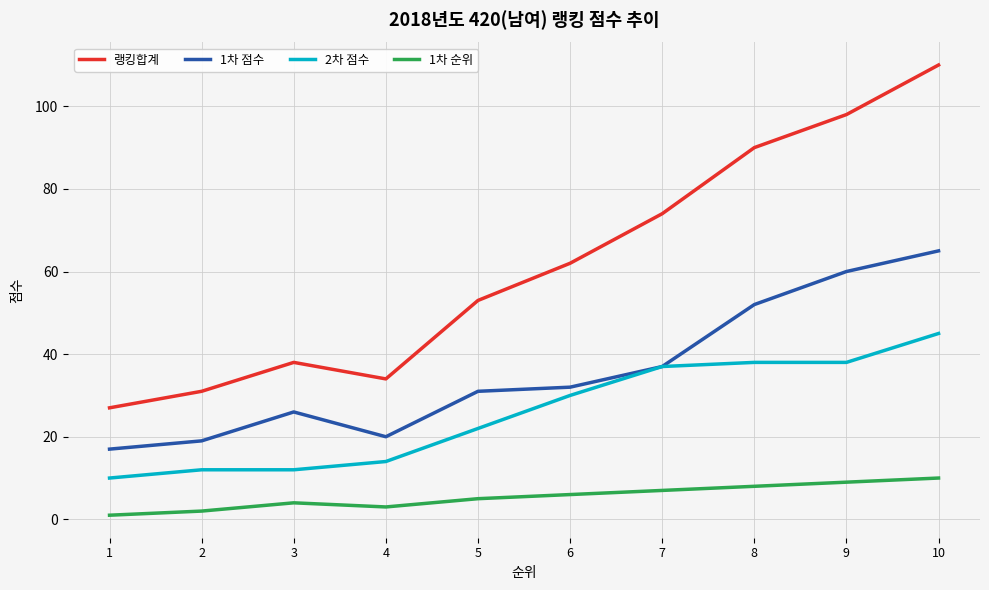

List the labels in order of 랭킹합계 value, smallest first.

1, 2, 4, 3, 5, 6, 7, 8, 9, 10